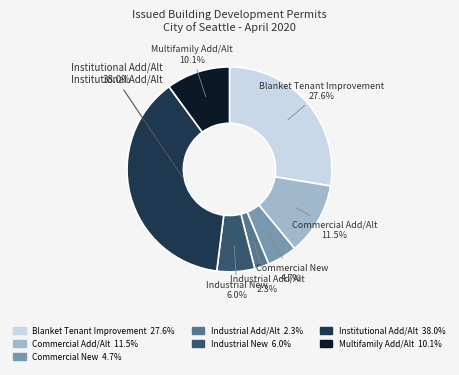

Which category has the smallest portion of the pie?

Industrial
Add/Alt